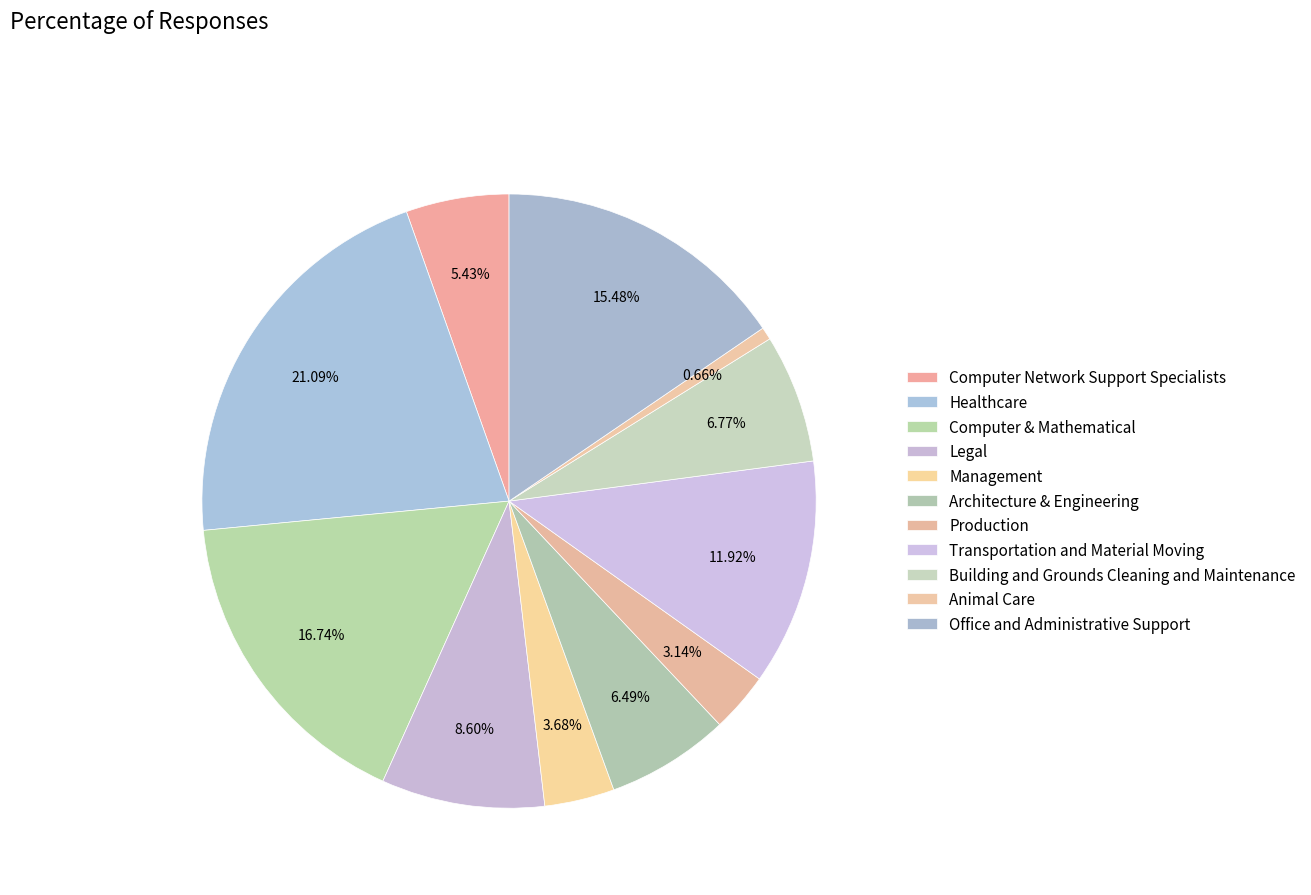

To the nearest percent, what percentage of the pie is Transportation and Material Moving?

12%